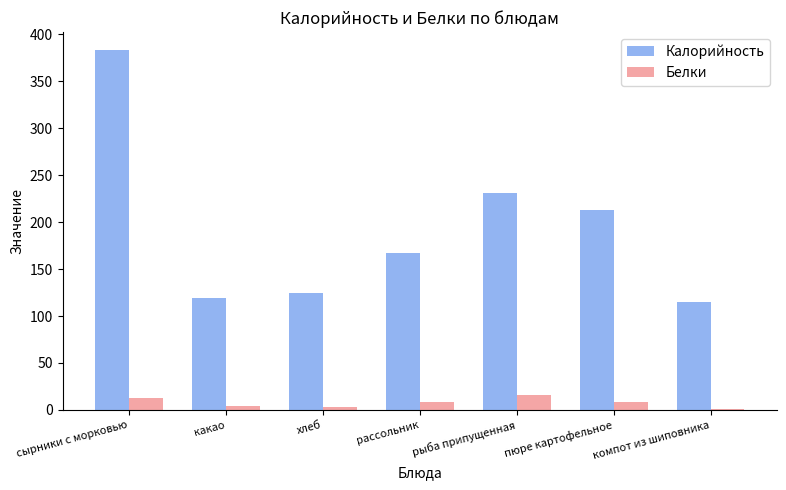

What is the sum of all Калорийность values?

1352